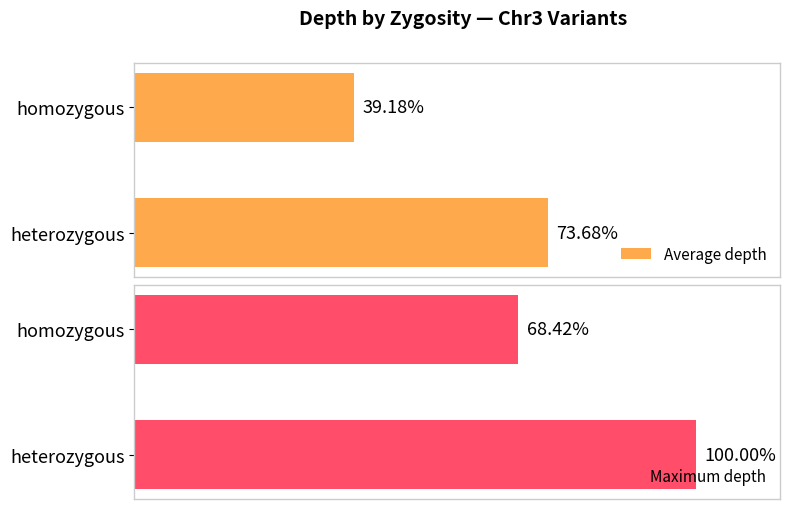

List the labels in order of Average depth value, smallest first.

homozygous, heterozygous